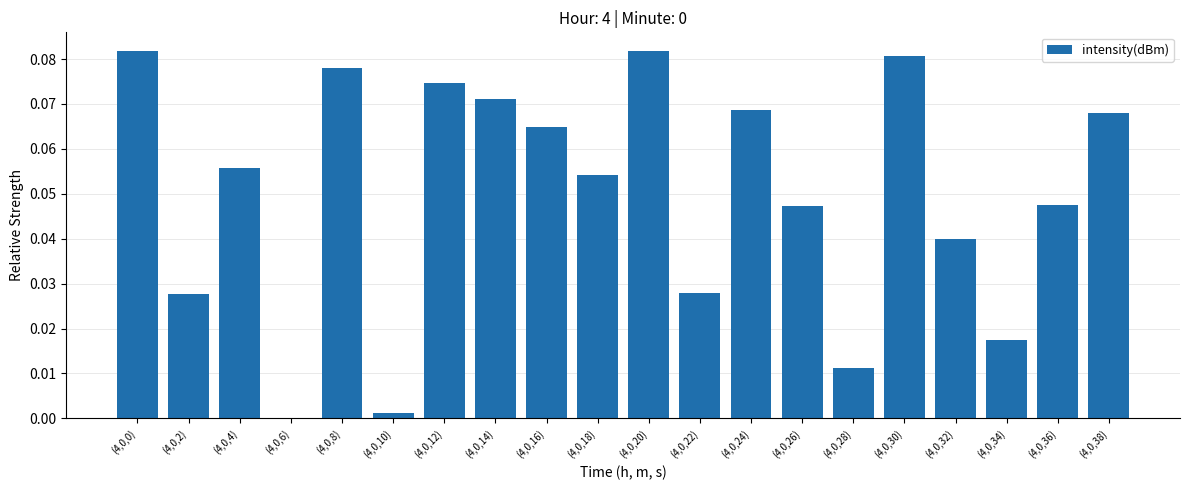

Is it true that the value at (4,0,36) is 0.1?

False